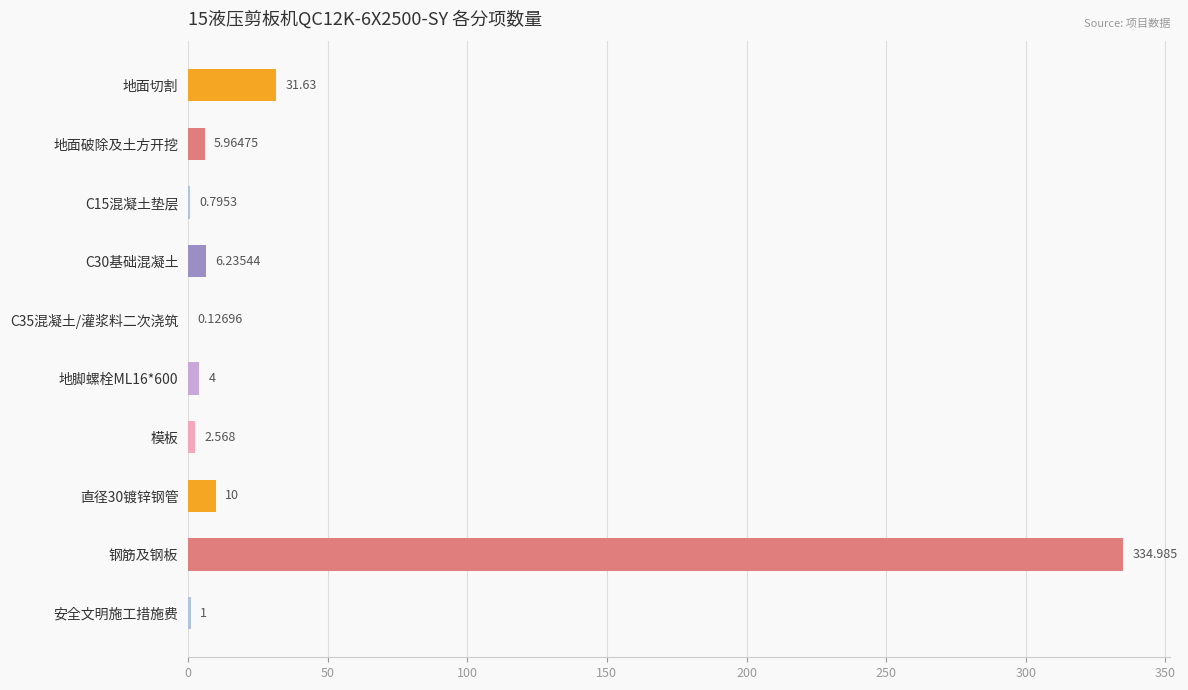

Which has a higher value, 钢筋及钢板 or 地面切割?

钢筋及钢板